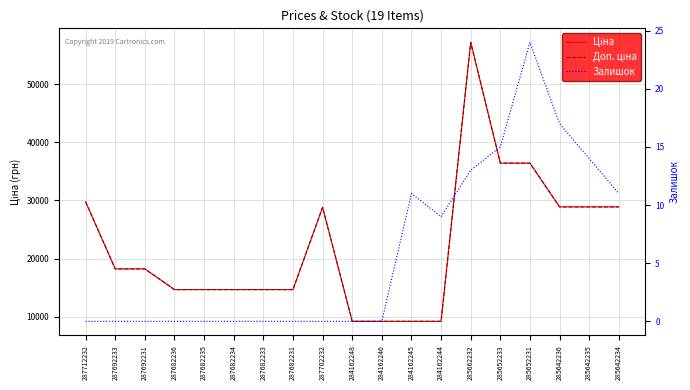

The Ціна series shows 9185.1 at 284162245. True or false?

True